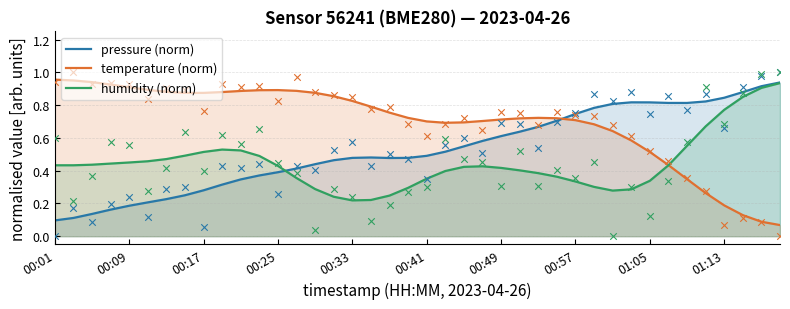

At how many categories does at least one series exceed 0?

40